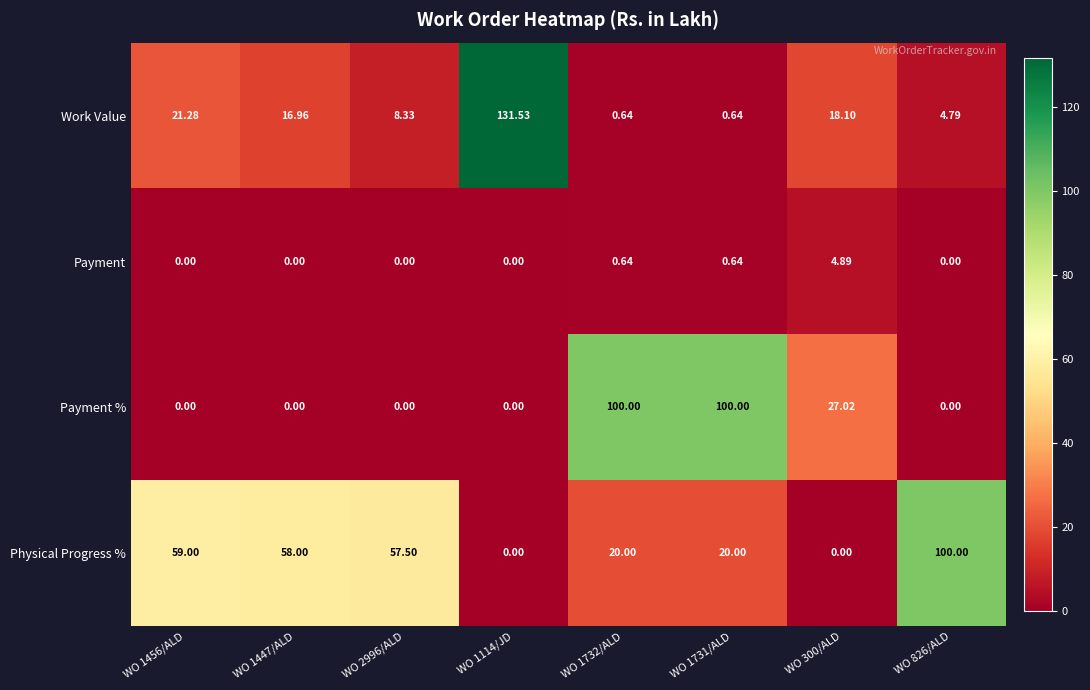

What is the maximum value shown in the chart?

131.5